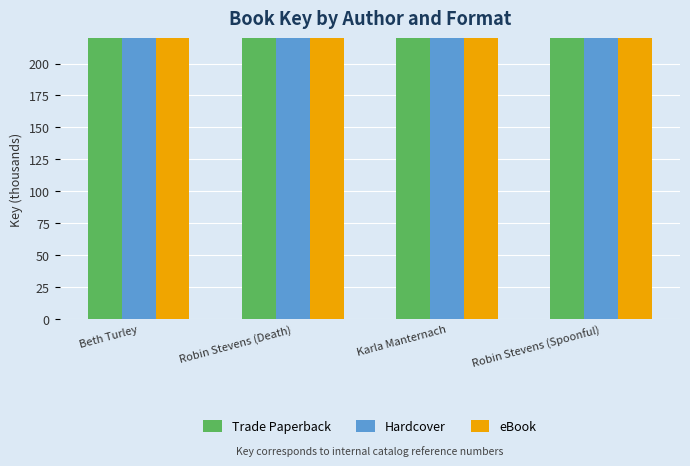

What is the label of the 2nd bar from the left?

Robin Stevens (Death)